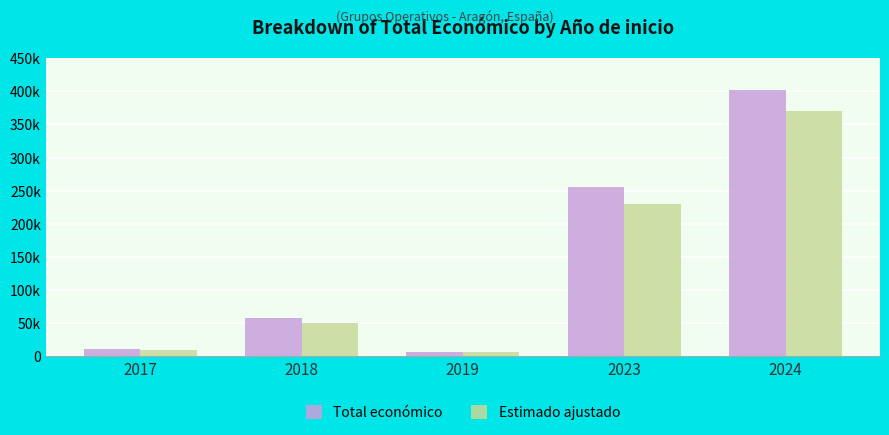

What is the value of the Estimado ajustado bar at the 2nd from the left?

50000